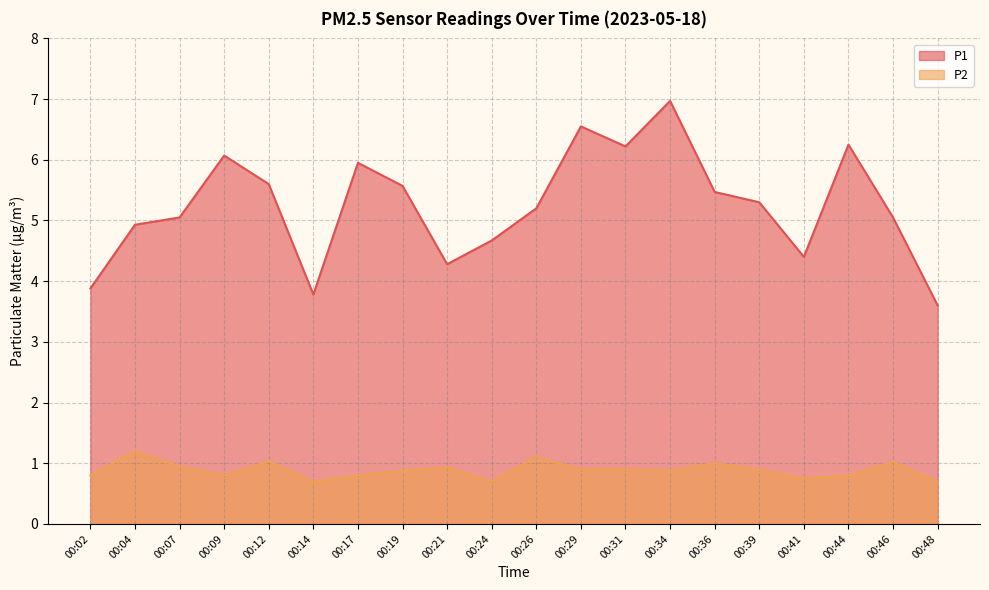

Between 00:07 and 00:36, which is larger?

00:36